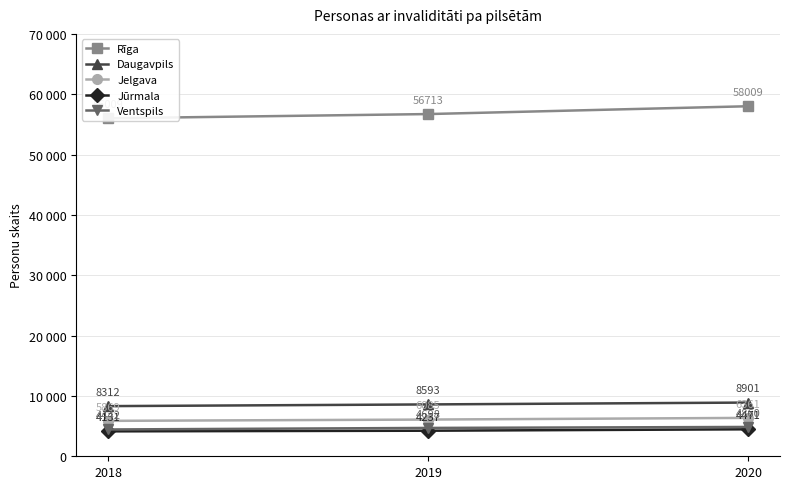

Reading right to left, list all the values displayed in this chart.

Rīga: 58009	56713	56009
Daugavpils: 8901	8593	8312
Jelgava: 6361	6085	5869
Jūrmala: 4471	4237	4131
Ventspils: 4860	4698	4442